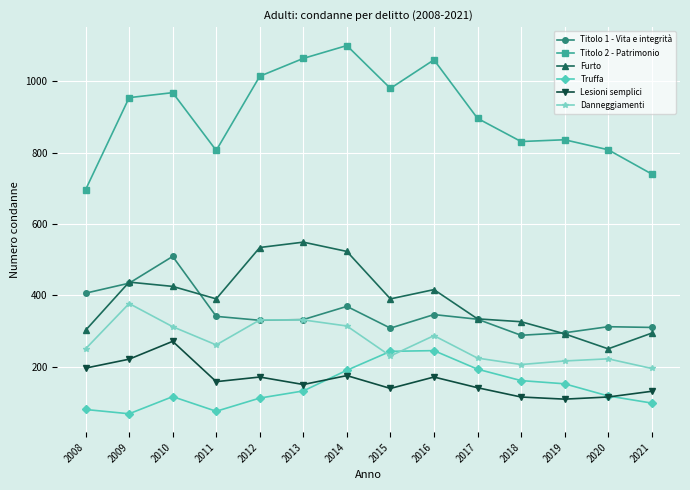

At which label does Titolo 2 - Patrimonio reach its minimum?

2008